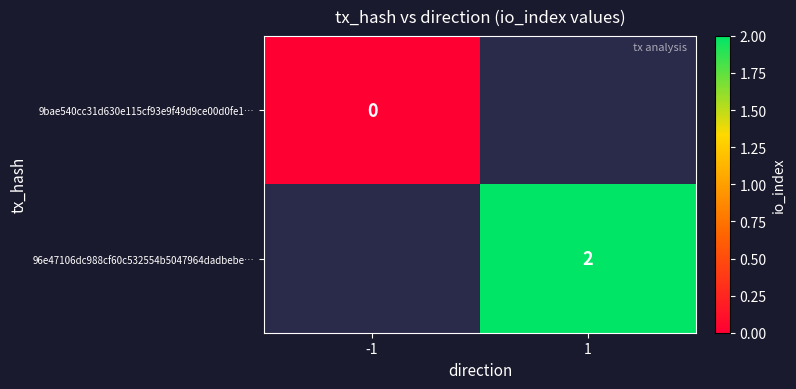

The value of 96e47106dc988cf60c532554b5047964dadbebe… at 1 is 2. True or false?

True